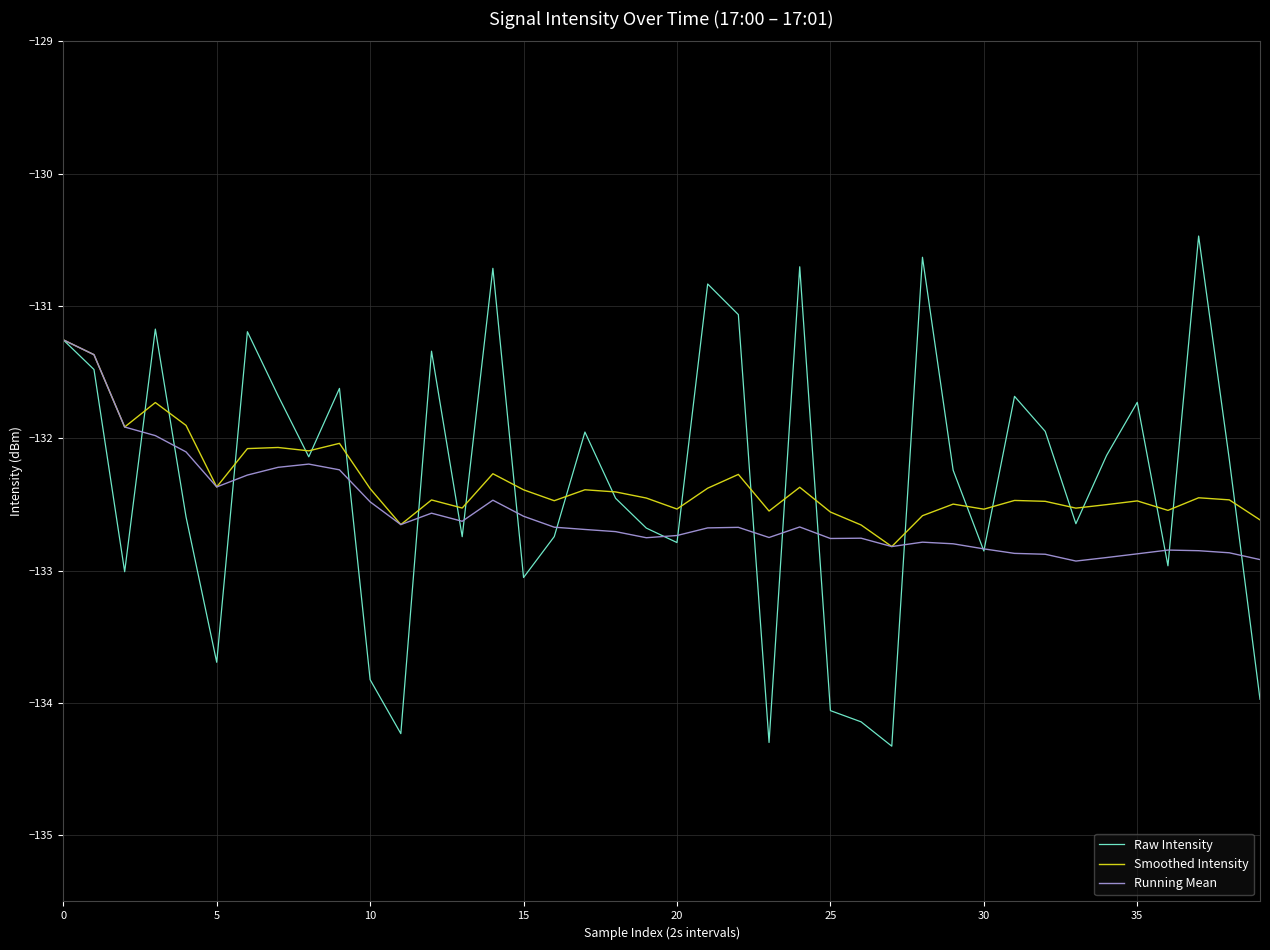

At how many categories does at least one series exceed -133?

40